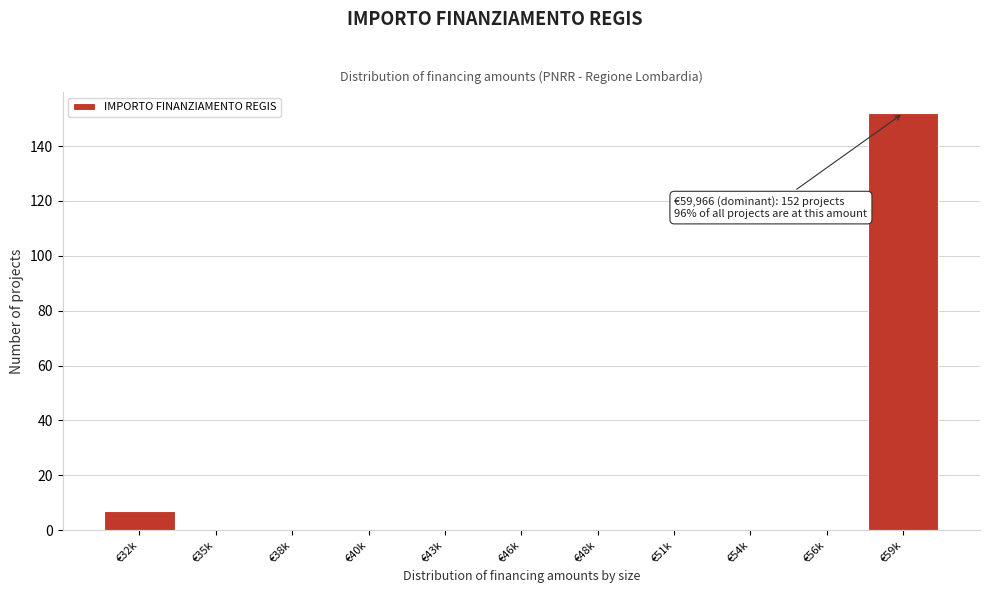

Reading left to right, extract all data points from this chart.

€32k=7	€35k=0	€38k=0	€40k=0	€43k=0	€46k=0	€48k=0	€51k=0	€54k=0	€56k=0	€59k=152